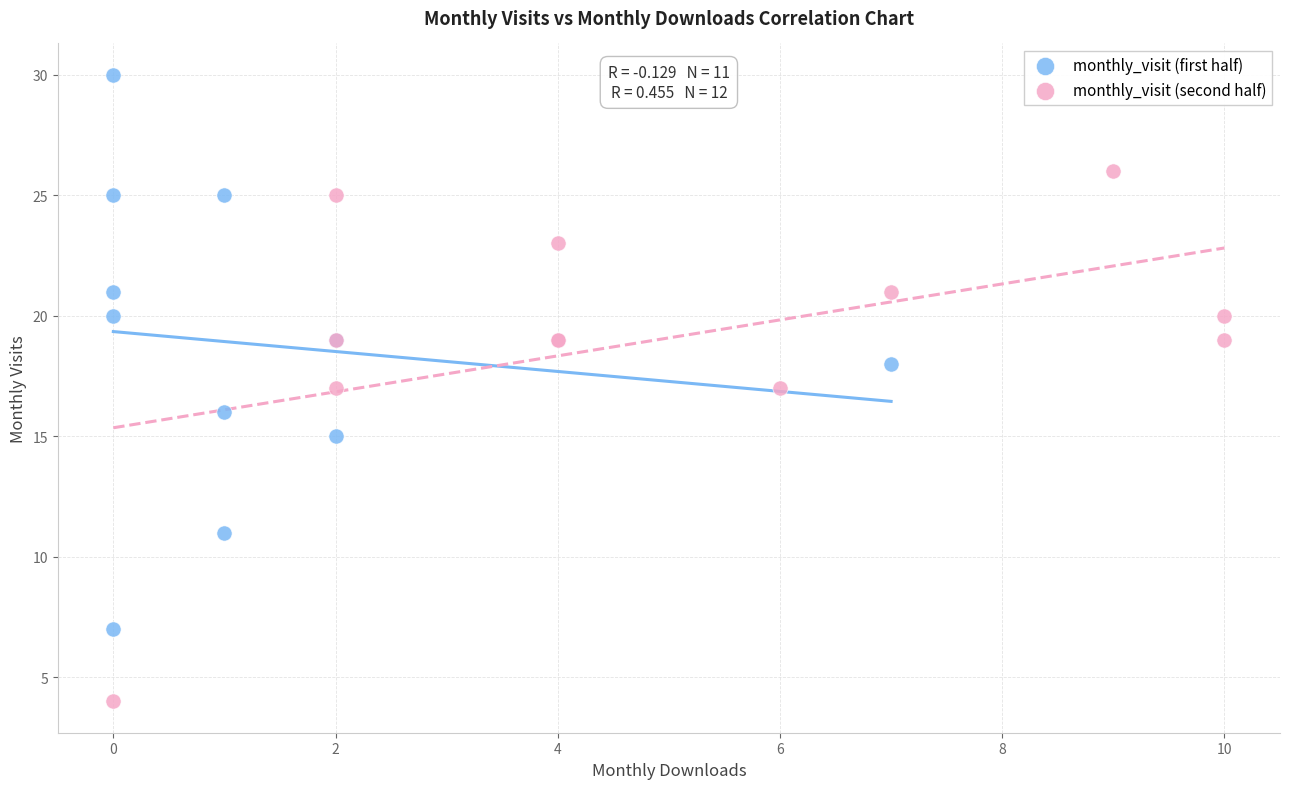

Which series contains the lowest Y value?

monthly_visit (second half)